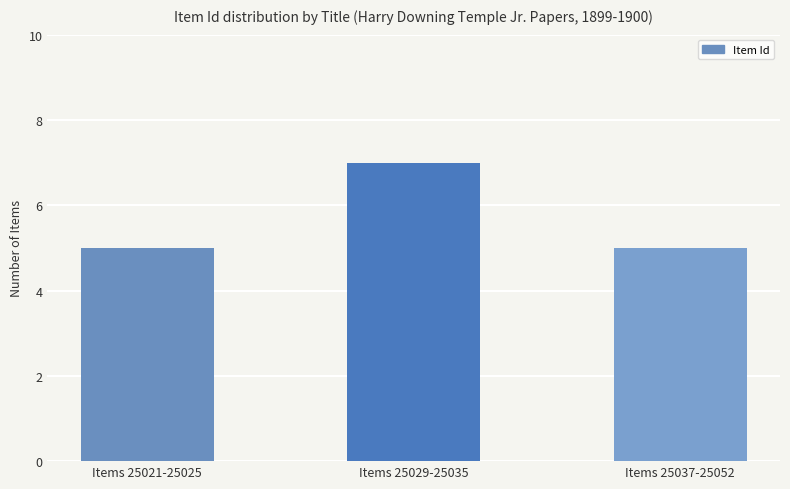

Reading left to right, extract all data points from this chart.

5	7	5